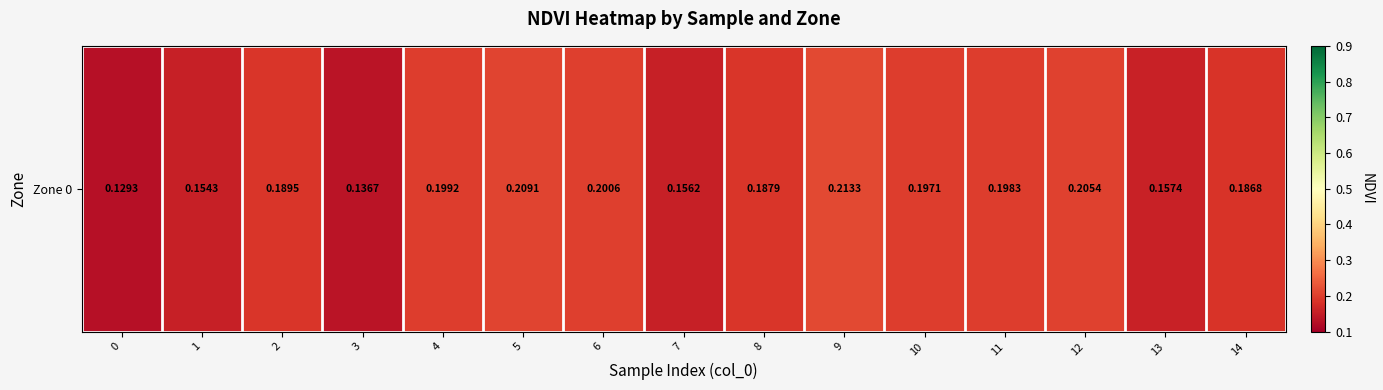

Rank the categories by value from highest to lowest.

9, 5, 12, 6, 4, 11, 10, 2, 8, 14, 13, 7, 1, 3, 0